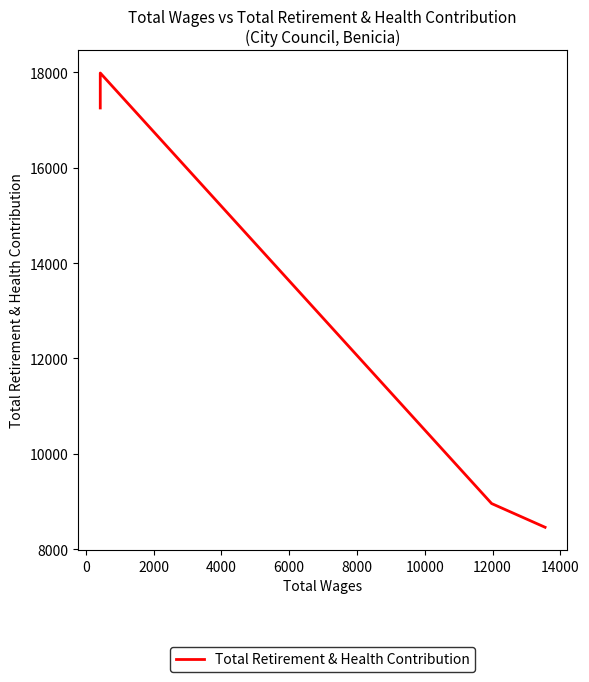

How many series are shown in this chart?

1